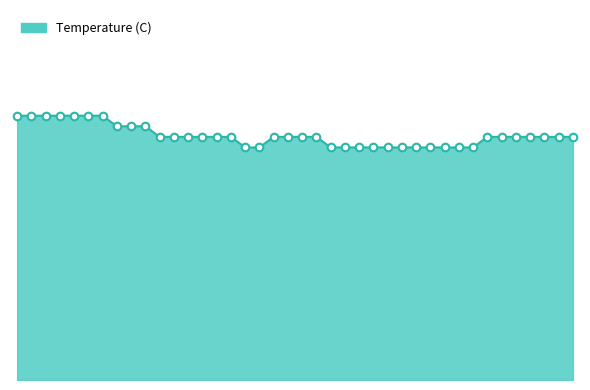

Does the chart have visible grid lines?

No